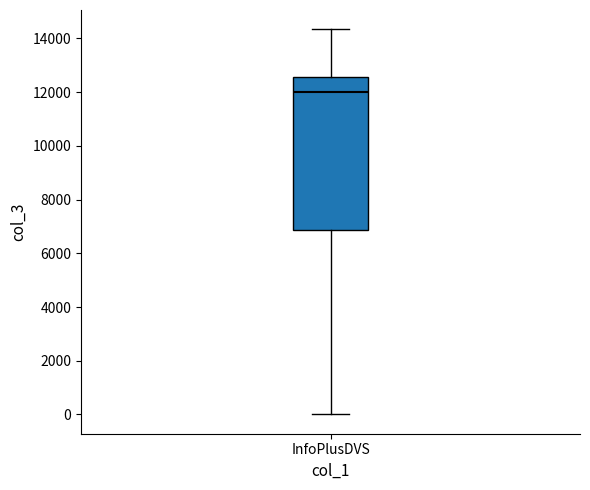

Transcribe this box plot: give where the median line is, the range the box spans, and where the two whiskers end, as read against the y-axis. The values are not printed on the chart, so give them approximately, as read against the axis.

median 12000, box 6800 to 12600, whiskers 0 to 14400